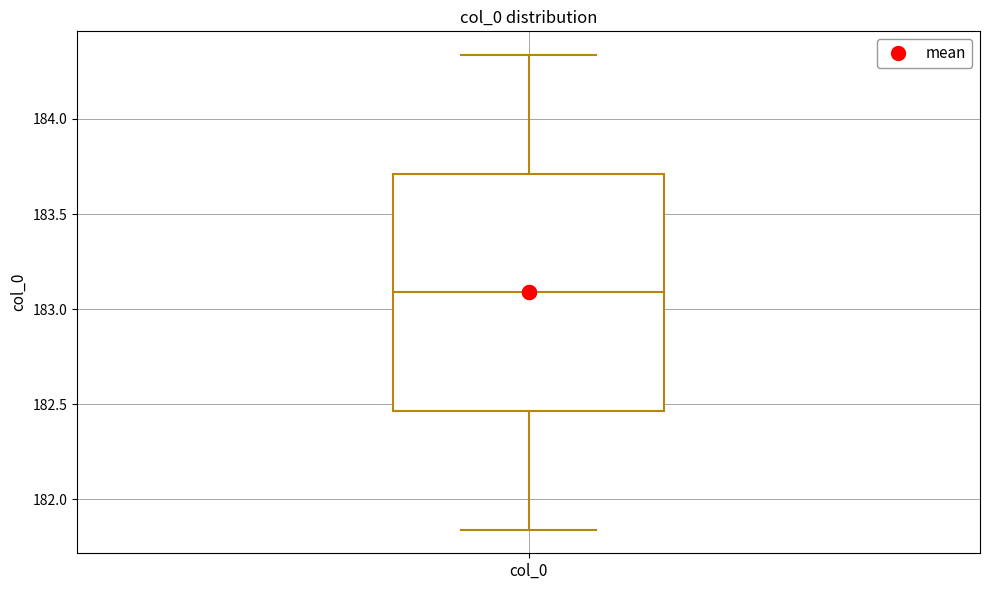

Where does the lower whisker of the box for col_0 end on the y-axis? The values are not printed on the chart, so give them approximately, as read against the axis.

181.85